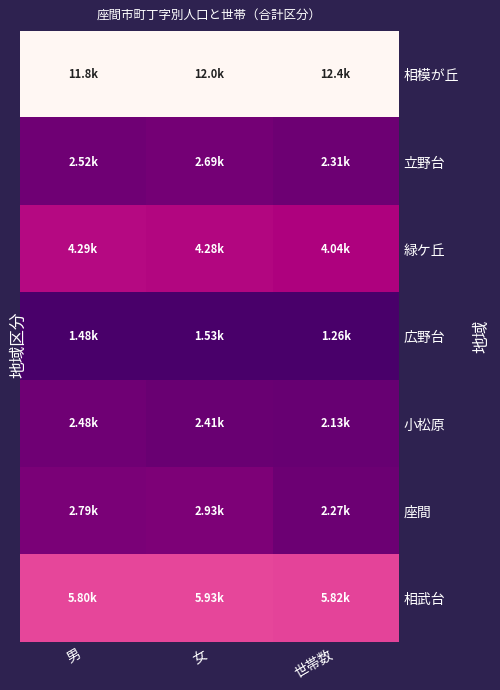

Reading right to left, transcribe all the data shown in this chart.

相模が丘: 世帯数=1.0	女=1.0	男=1.0
立野台: 世帯数=0.1	女=0.1	男=0.1
緑ケ丘: 世帯数=0.3	女=0.3	男=0.3
広野台: 世帯数=0.0	女=0.0	男=0.0
小松原: 世帯数=0.1	女=0.1	男=0.1
座間: 世帯数=0.1	女=0.1	男=0.1
相武台: 世帯数=0.4	女=0.4	男=0.4